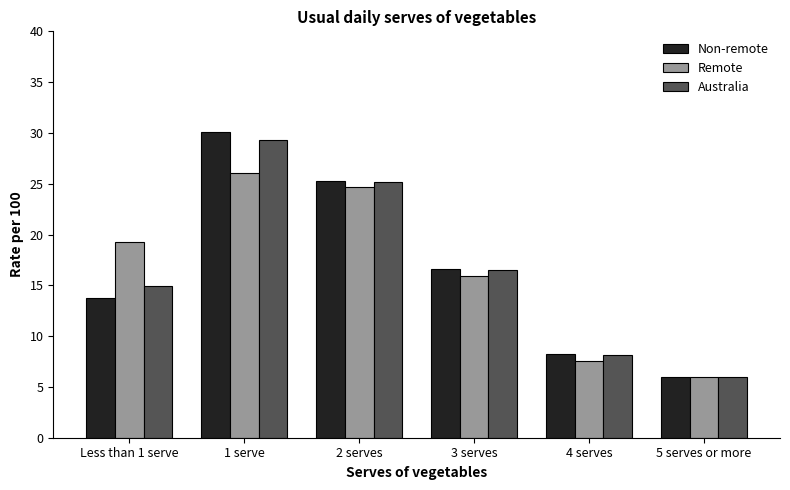

What is the spread (max minus min) of values at 3 serves?

0.7